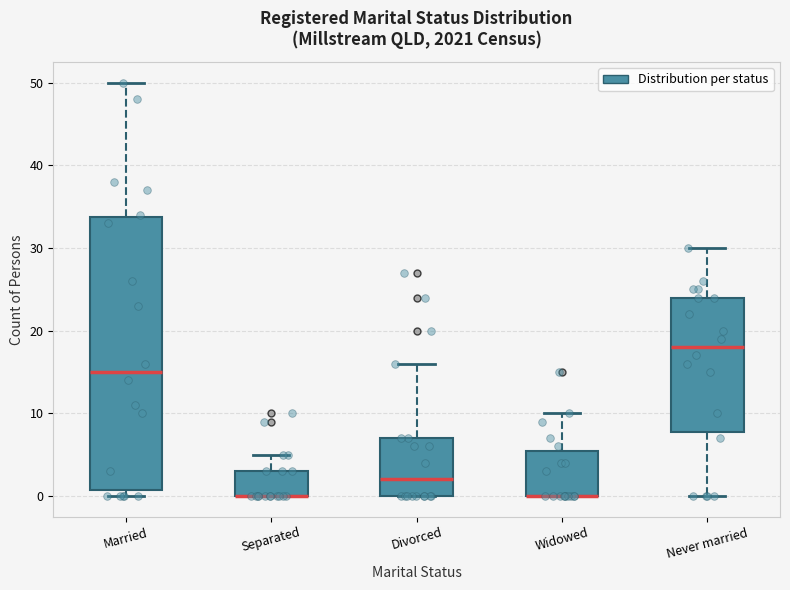

Reading left to right, read every box against the y-axis: the position of its median line, the range the box covers, and the ends of its whiskers. The values are not printed on the chart, so give them approximately, as read against the axis.

Married: median 15, box 1 to 34, whiskers 0 to 50
Separated: median 0 (drawn on the box's lower edge), box 0 to 3, whiskers 0 to 5
Divorced: median 2, box 0 to 7, whiskers 0 to 16
Widowed: median 0 (drawn on the box's lower edge), box 0 to 6, whiskers 0 to 10
Never married: median 18, box 8 to 24, whiskers 0 to 30